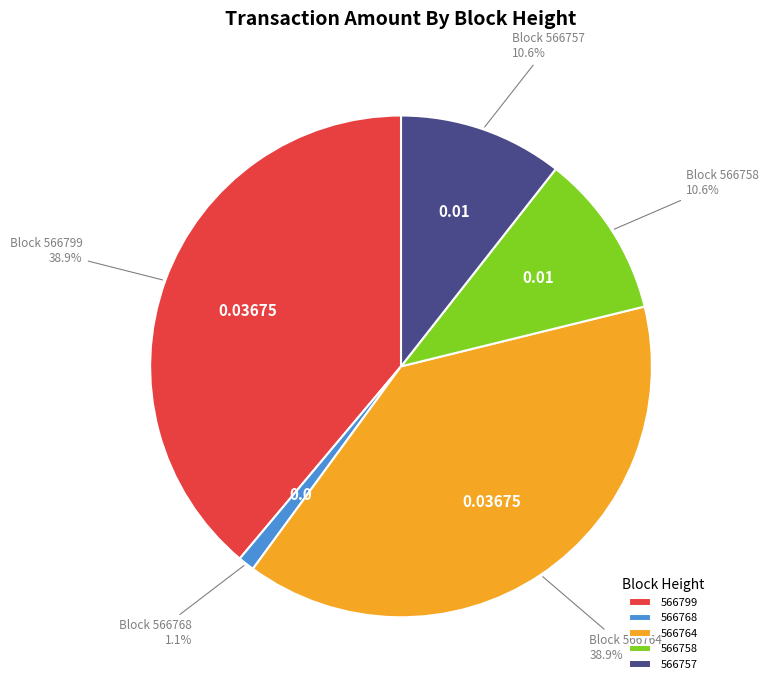

Do 566799 and 566757 together represent more than half of the pie?

No